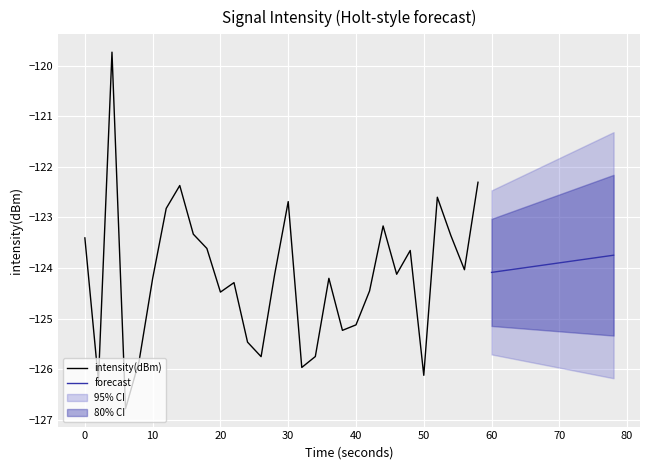

Between 28 and 34, which is larger?

28